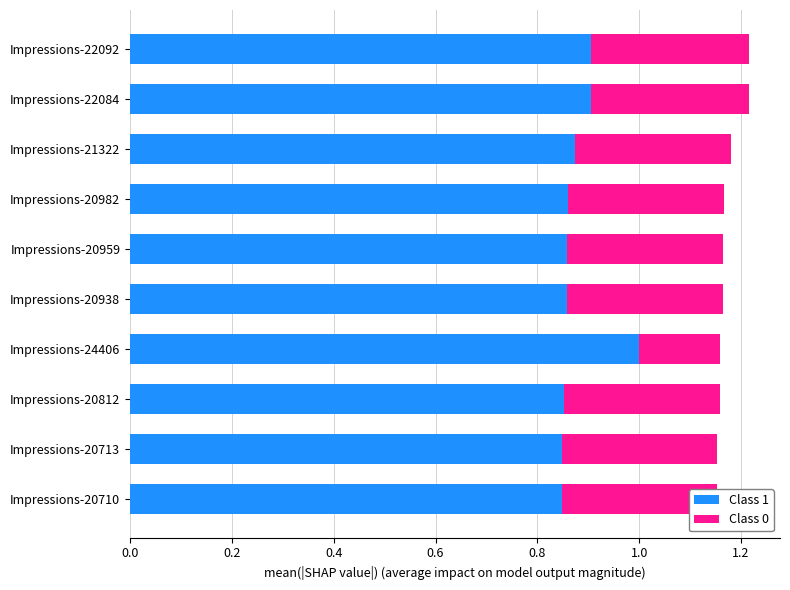

How many categories are shown in the chart?

10